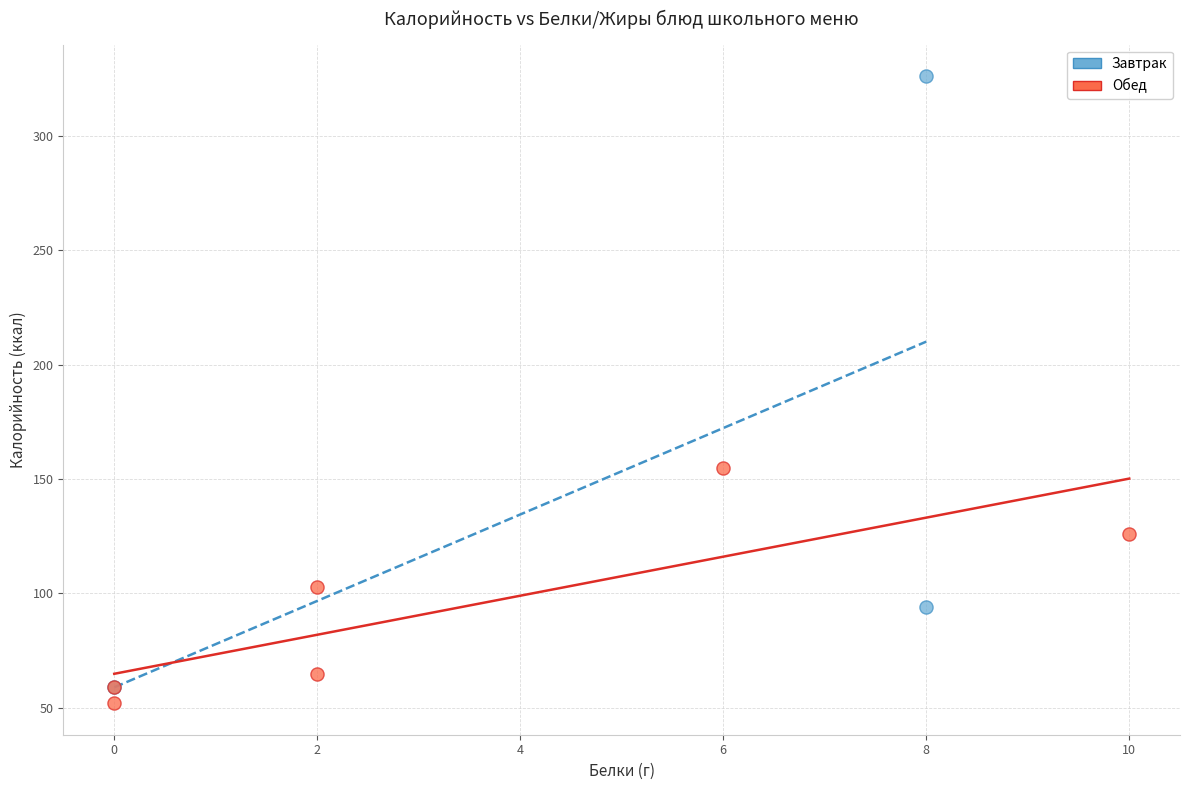

Which series has the widest spread of Y values?

Завтрак